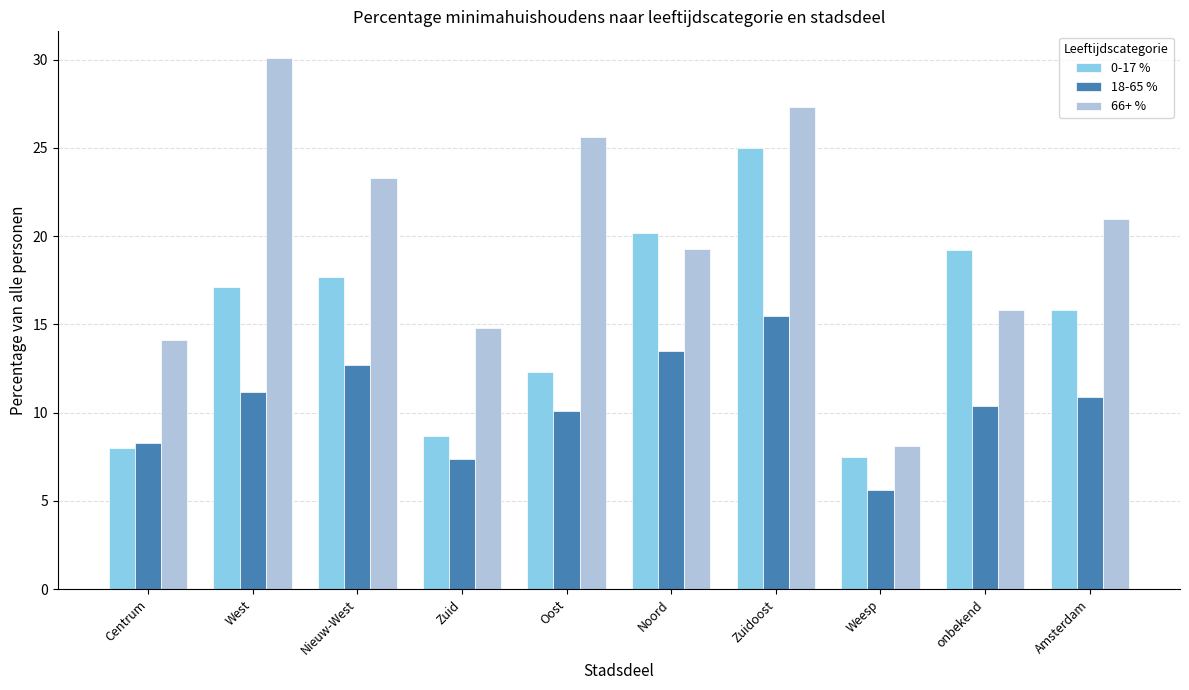

Is it true that 0-17 % equals 15.8 at Amsterdam?

True